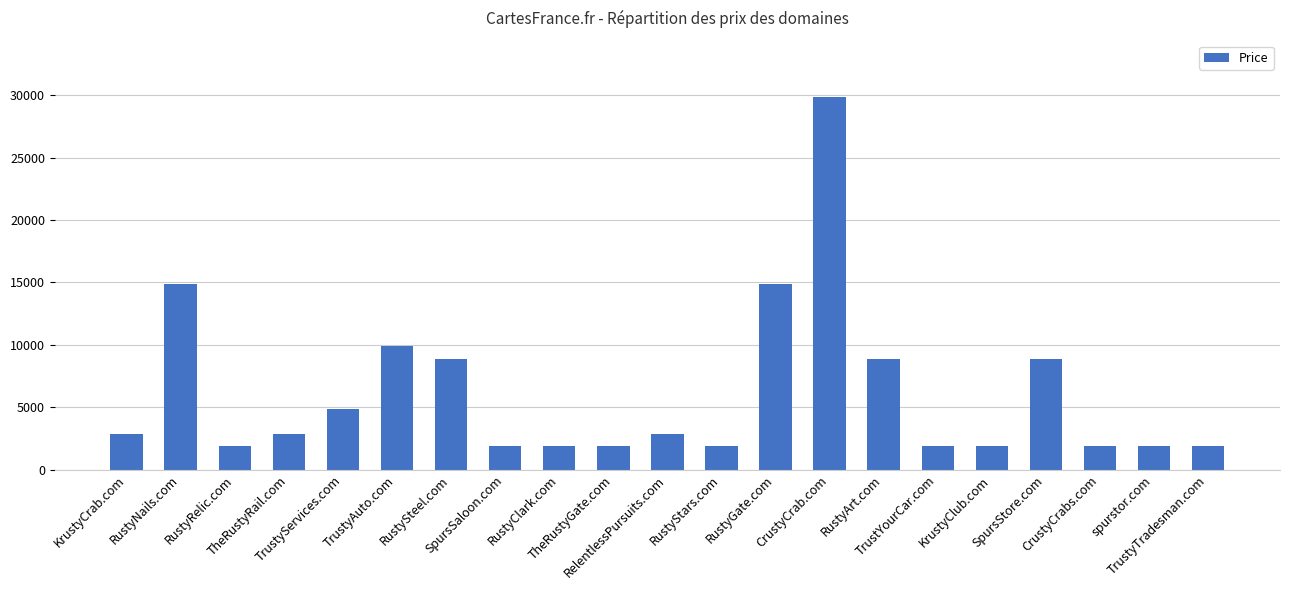

Are the bars grouped side by side (vs. stacked)?

No